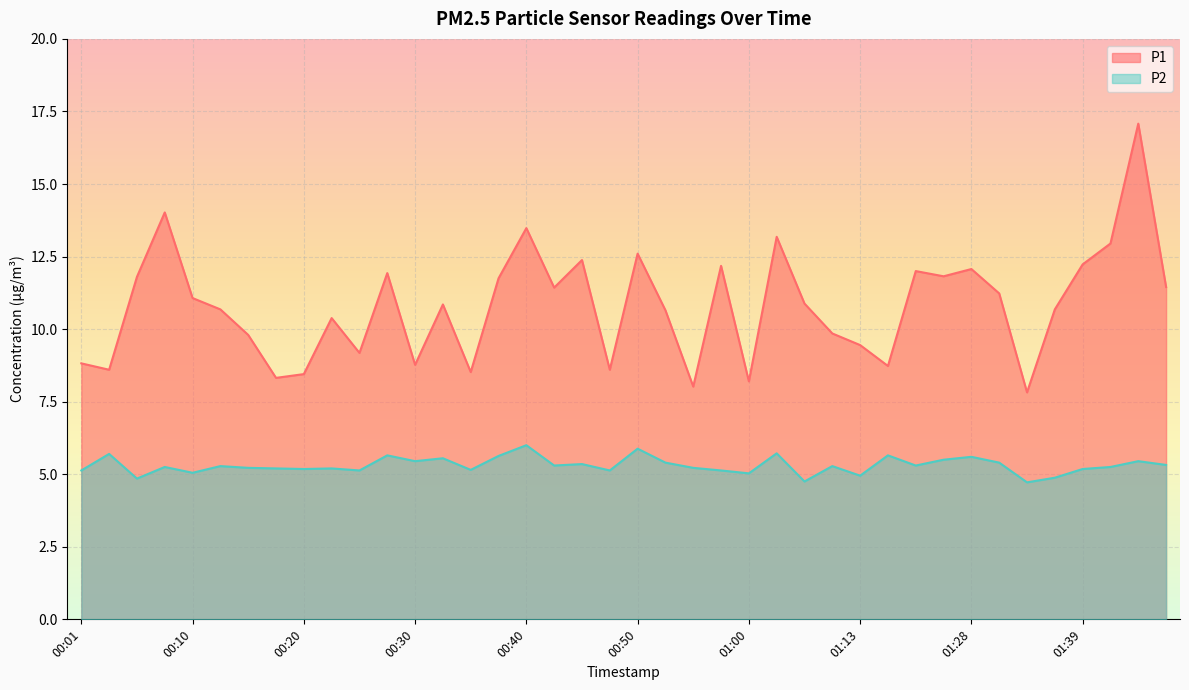

True or false: P1 has a value of 13.9 at 01:15.

False